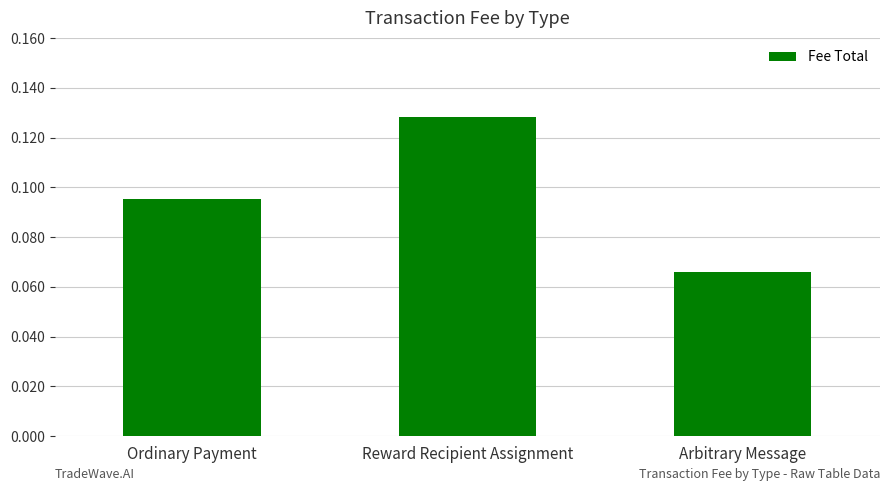

At which label is the value closest to 0?

Arbitrary Message